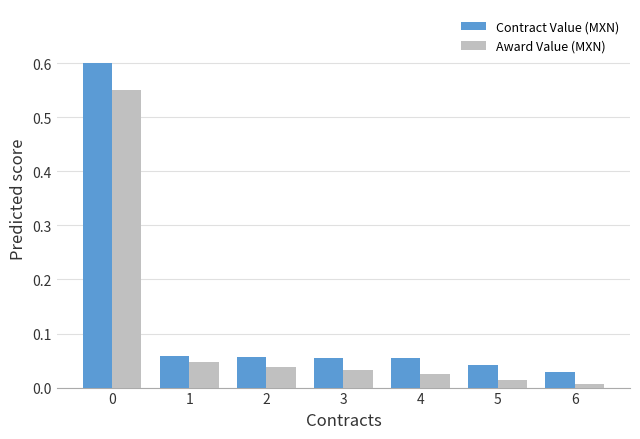

Rank the series by their maximum value, from highest to lowest.

Contract Value (MXN), Award Value (MXN)